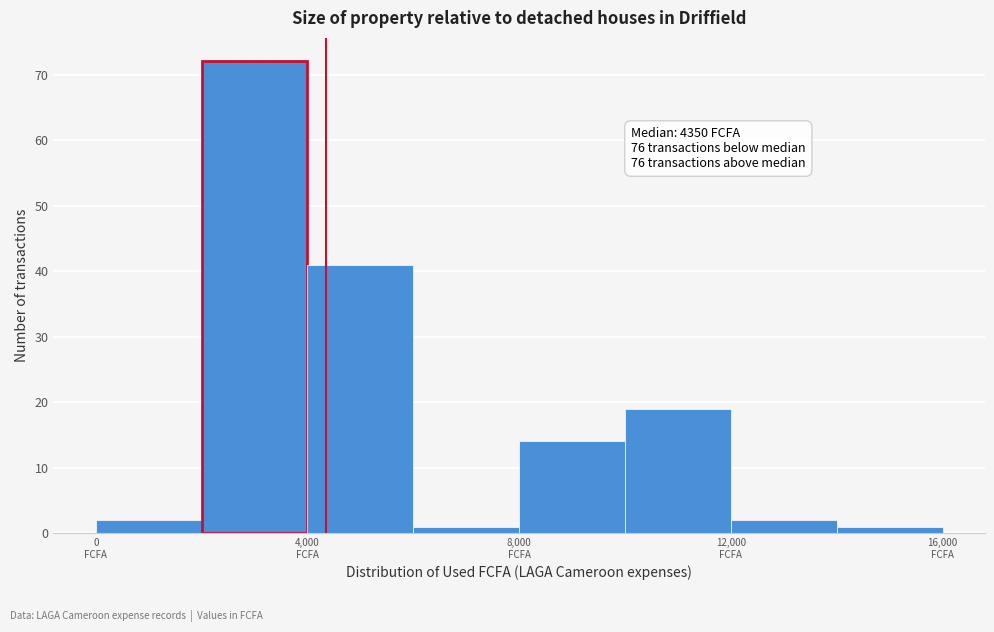

Which range on the x-axis has the tallest bar?

2000 to 4000